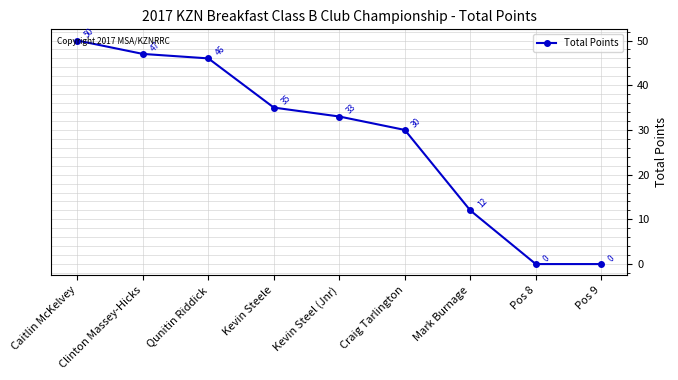

The value at Qunitin Riddick is 46. True or false?

True